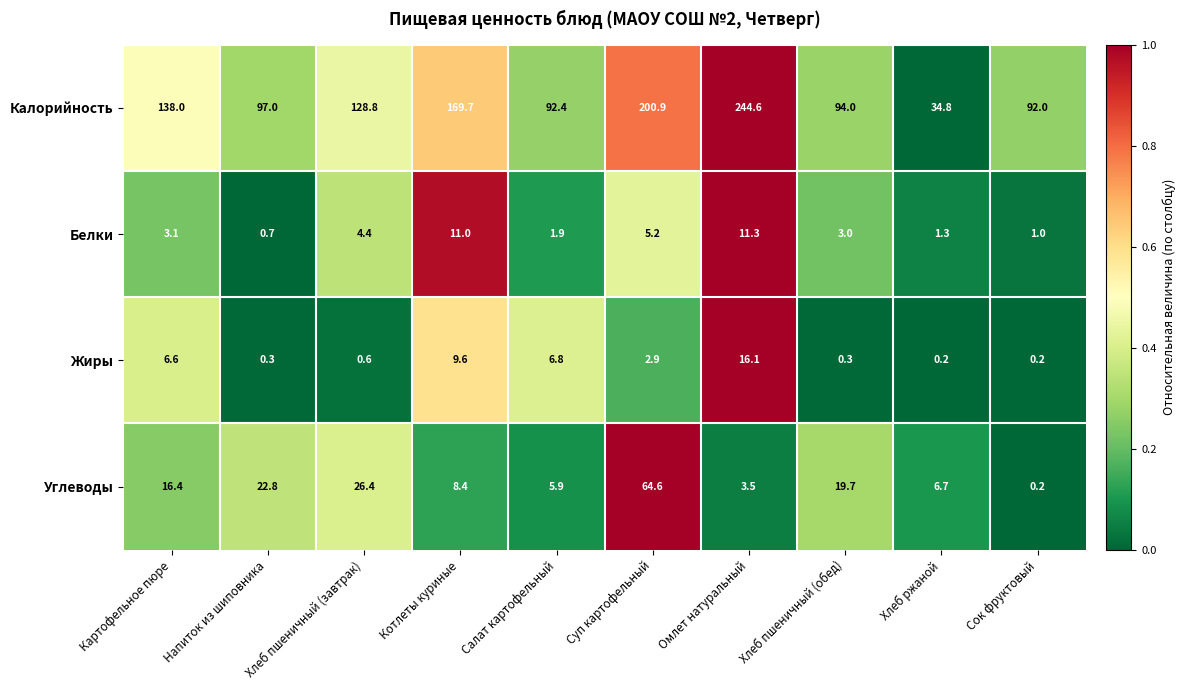

What is the greatest value displayed?

244.6